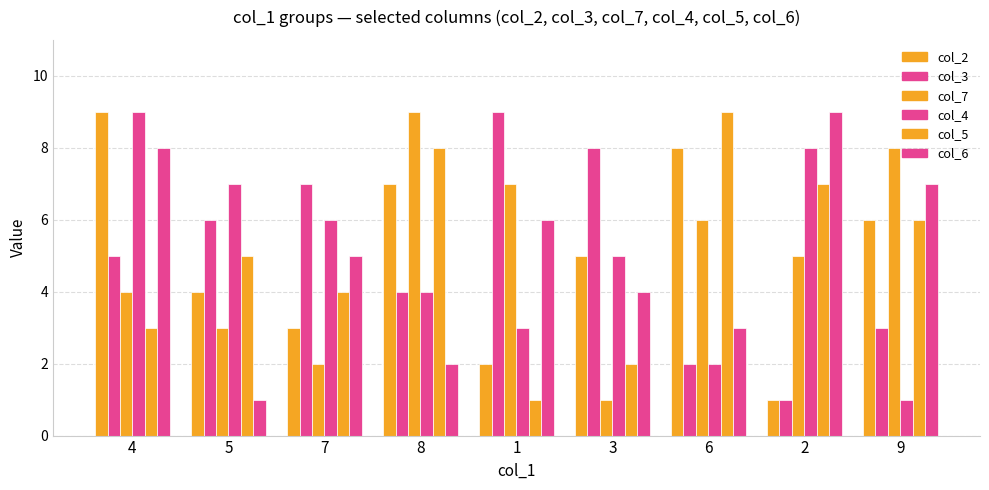

Which series has the widest spread of values?

col_2